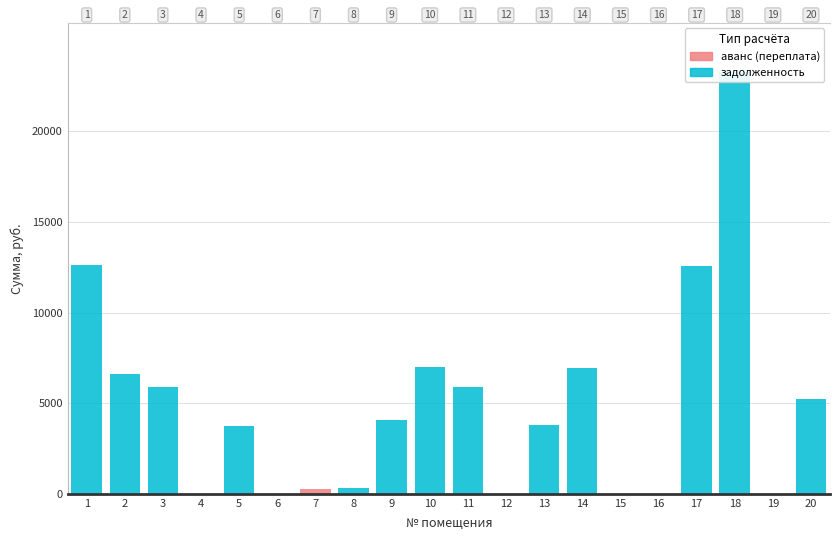

What are all the series names shown in the legend?

задолженность, аванс (переплата)